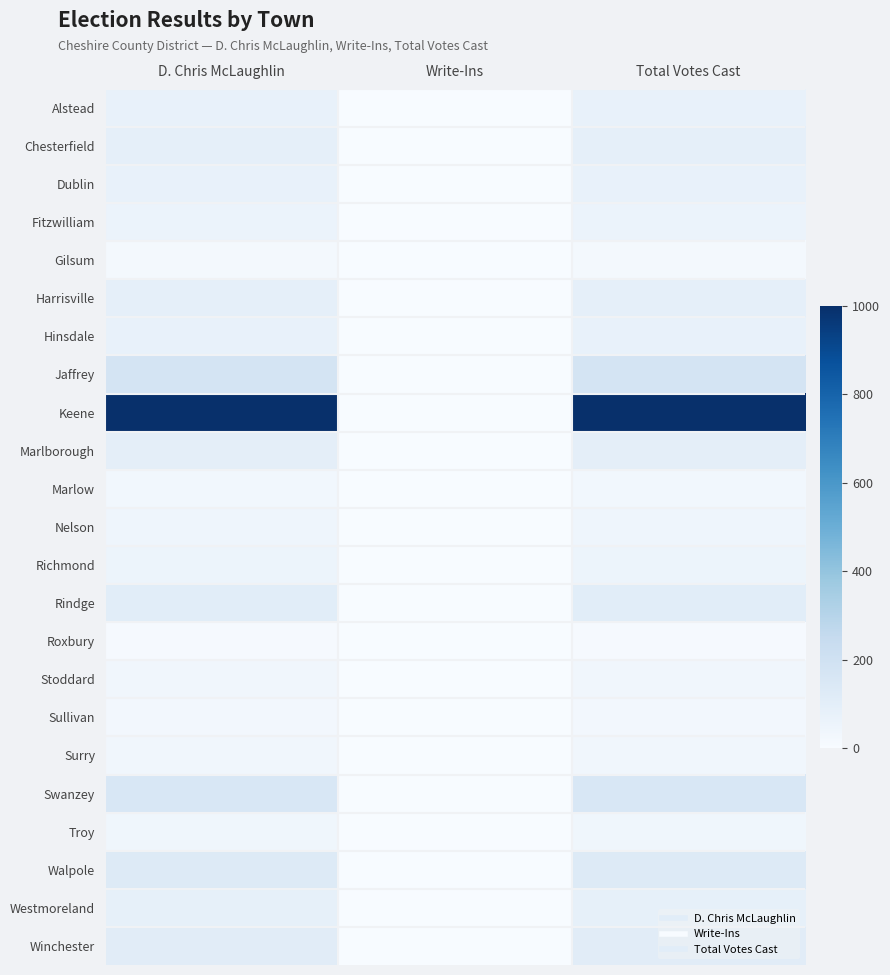

Which series changed the most between D. Chris McLaughlin and Write-Ins?

Keene